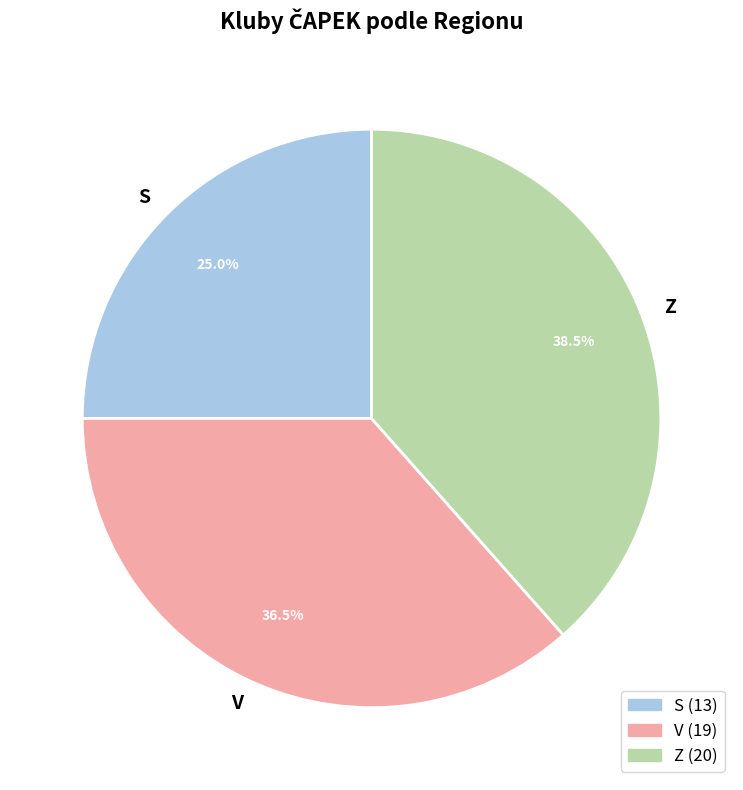

Between V and Z, which is larger?

Z